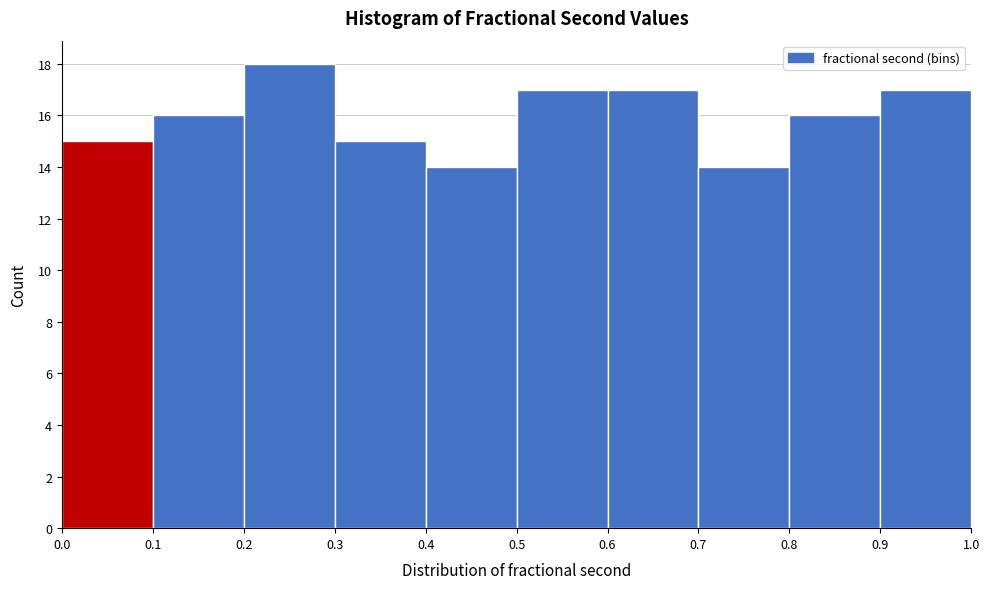

Which range on the x-axis has the tallest bar?

0.2 to 0.3